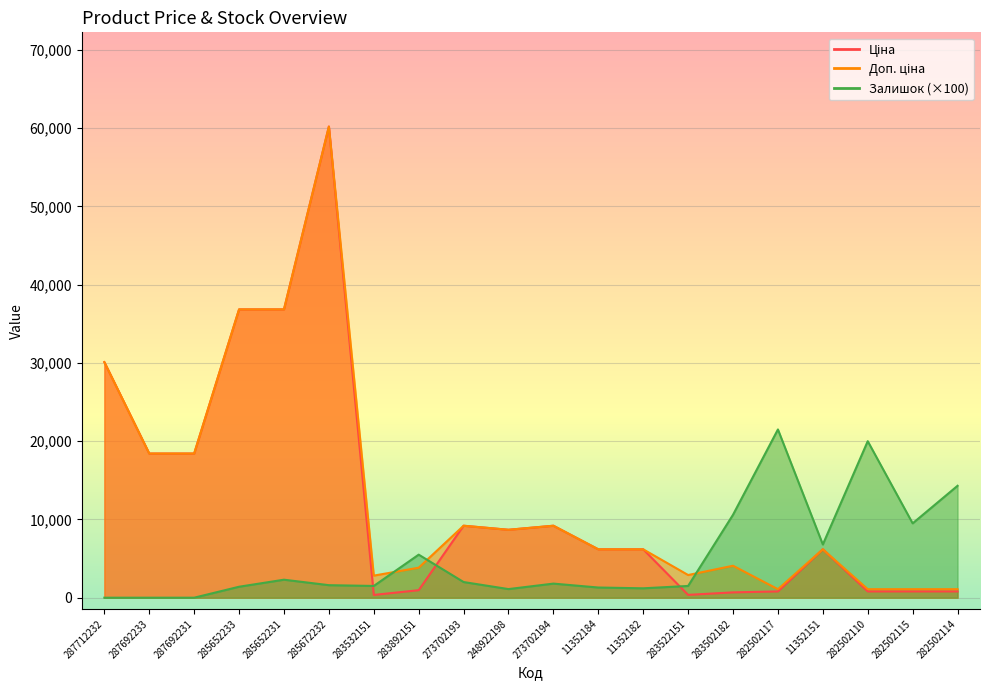

Is it true that Доп. ціна equals 2896.6 at 283522151?

True